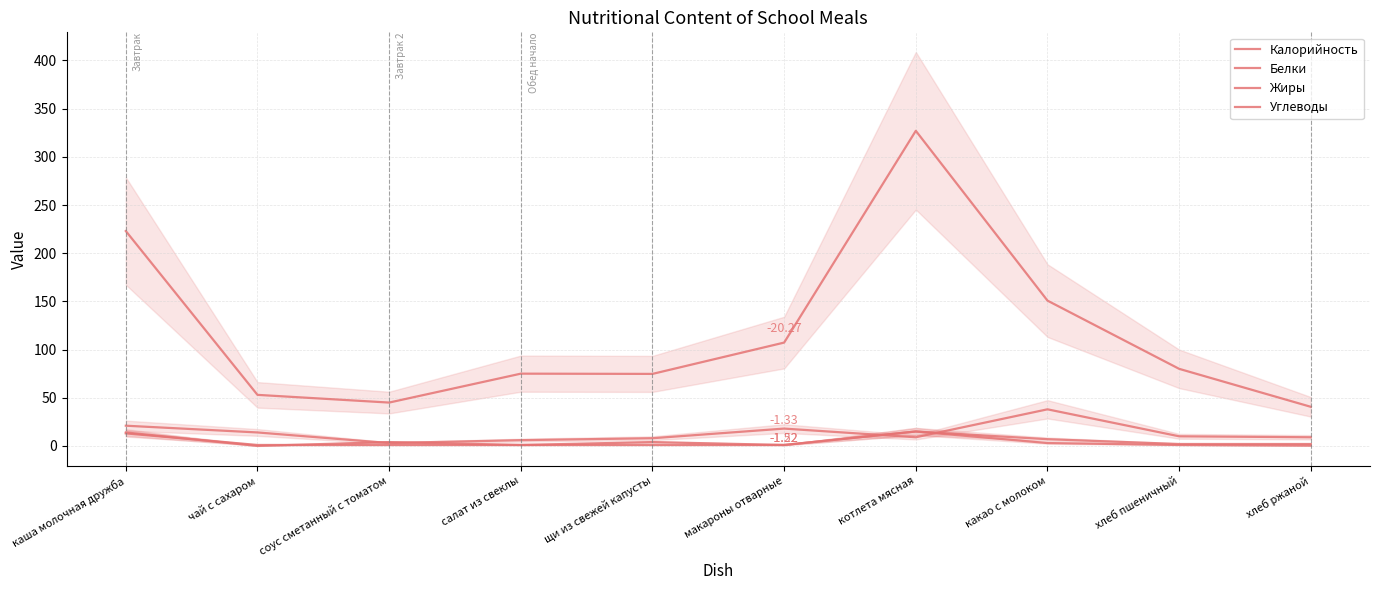

Reading right to left, list all the values displayed in this chart.

Калорийность: 40.6	80.0	150.8	327.0	107.2	74.8	75.0	45.0	53.0	223.0
Белки: 2.0	2.0	7.0	15.0	1.0	1.0	1.0	1.0	1.0	13.0
Жиры: 0.3	1.0	3.0	15.0	1.0	4.0	1.0	4.0	0.0	14.0
Углеводы: 9.0	10.0	38.0	9.0	18.0	8.0	6.0	3.0	14.0	21.0